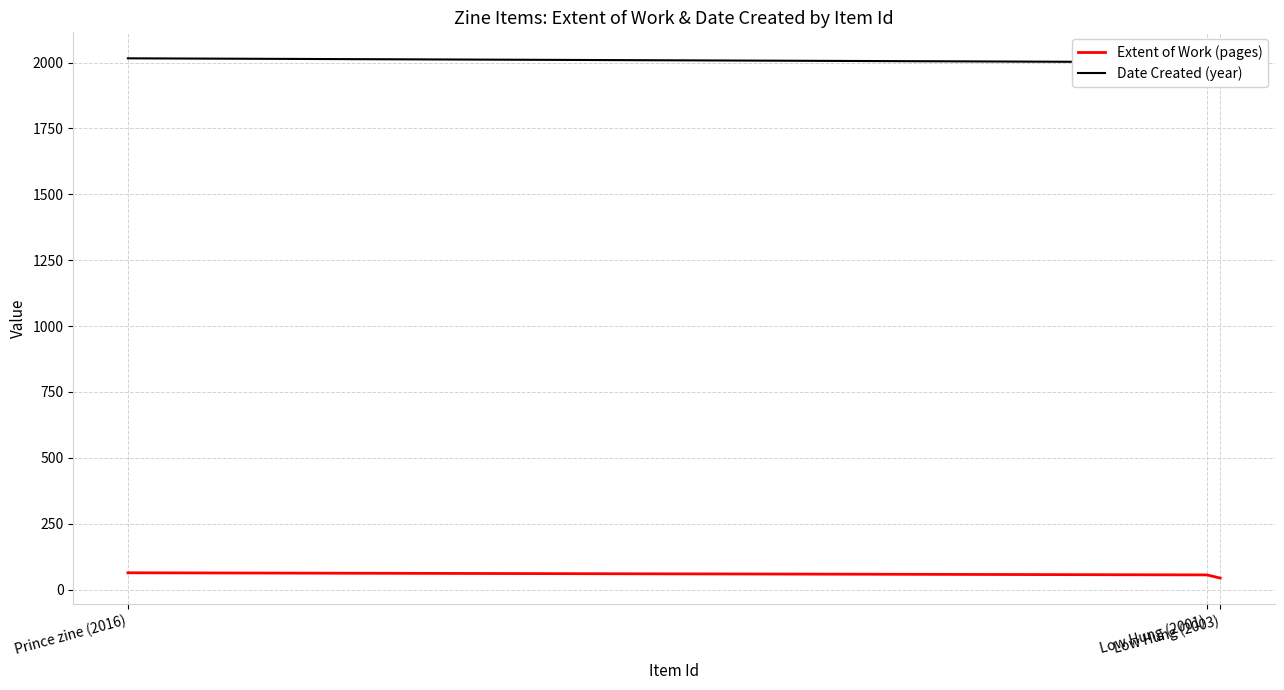

How many Extent of Work (pages) values are between 44 and 64?

3